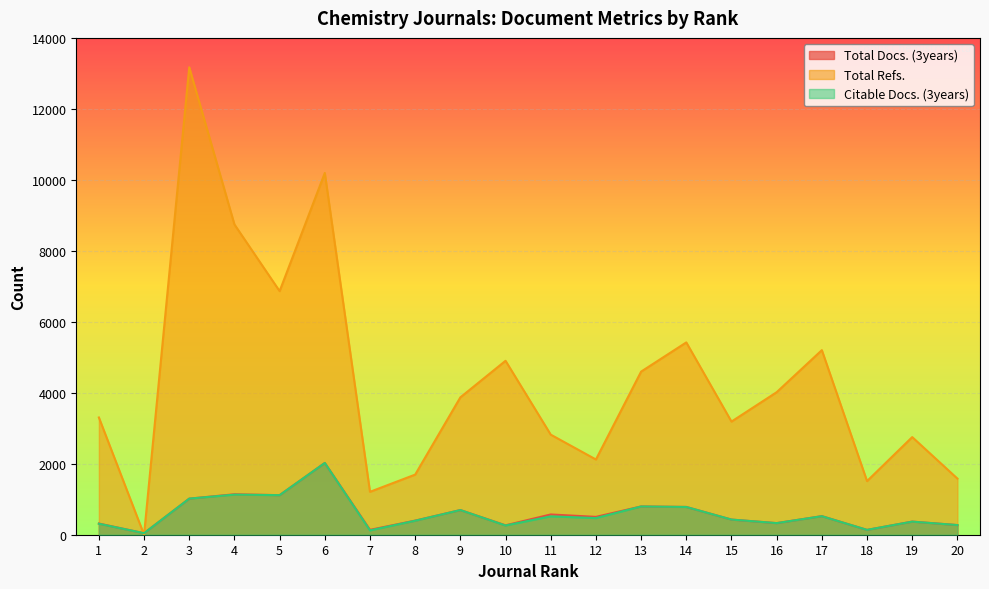

At how many categories does at least one series exceed 7581?

3